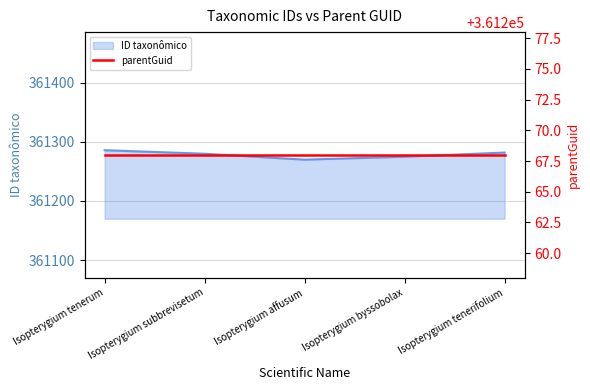

Which label corresponds to the smallest value in the chart?

Isopterygium affusum